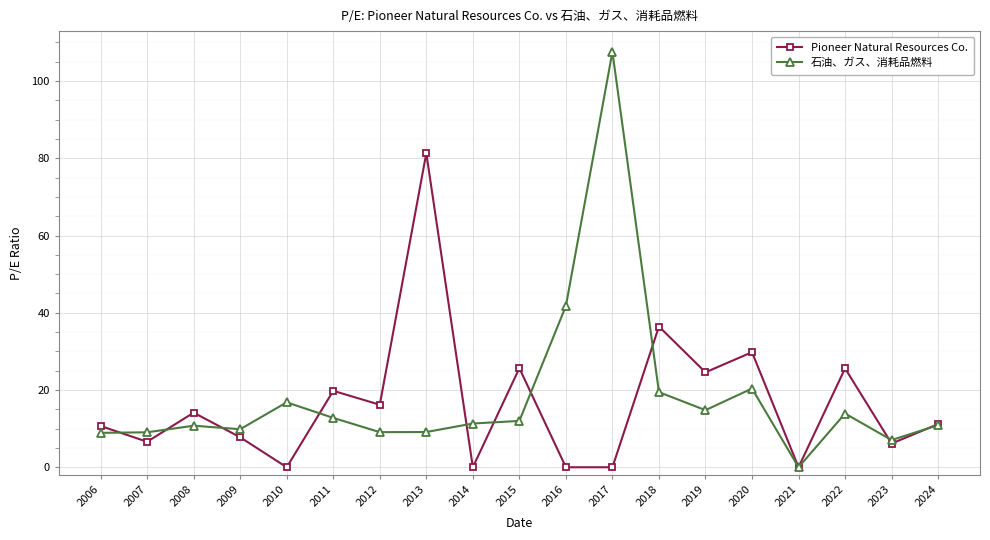

What is the sum of the 石油、ガス、消耗品燃料 values at 2013 and 2022?

23.0